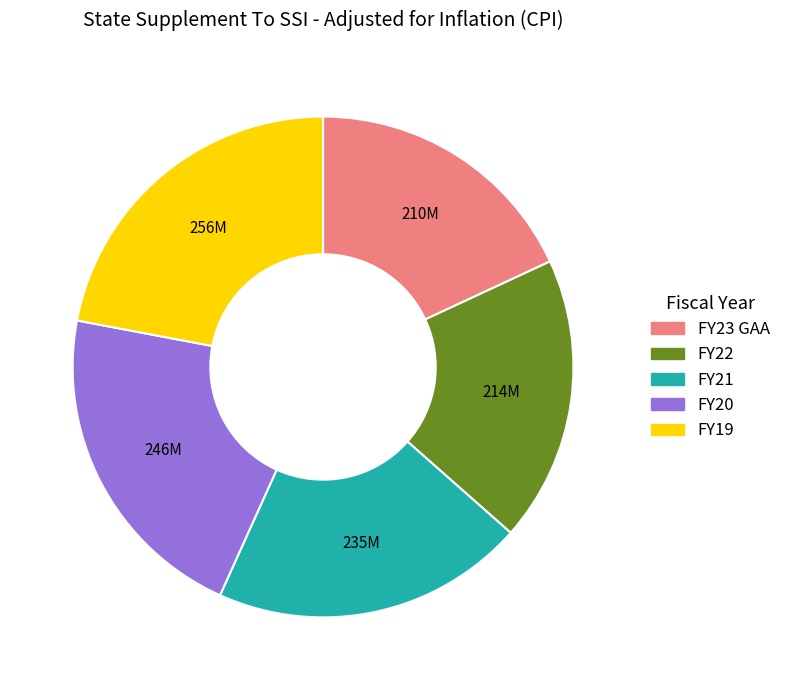

Is it true that FY23 GAA is 28% of the pie?

False